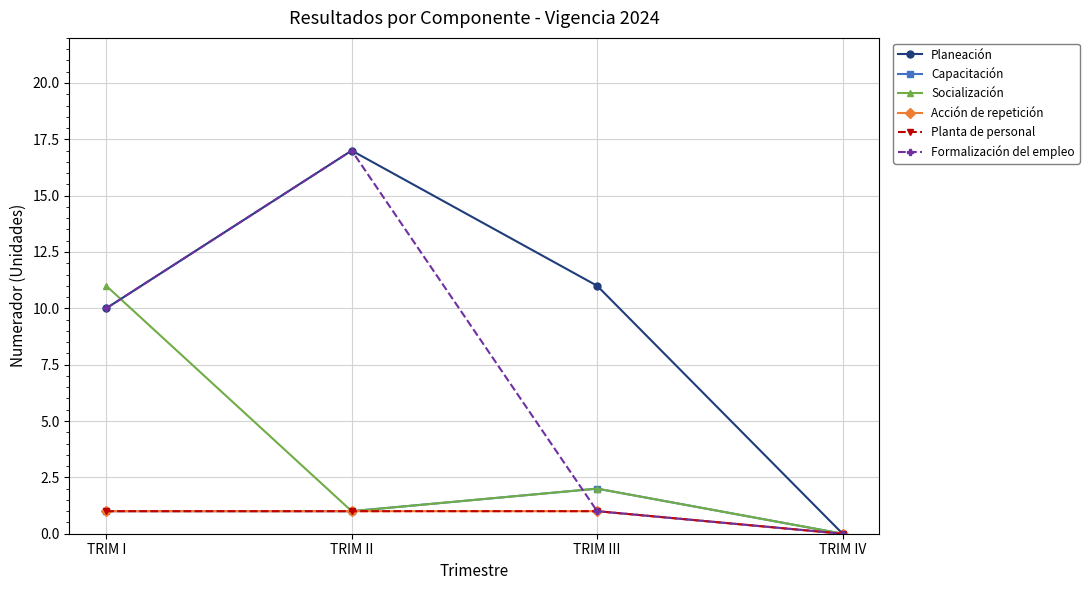

Does the chart have visible grid lines?

Yes